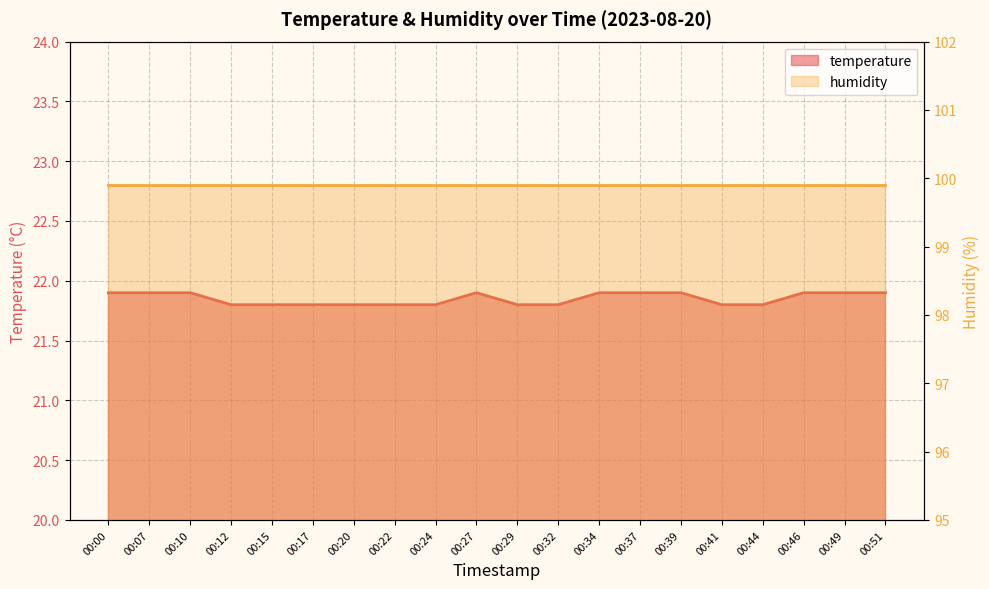

Rank the categories by value from highest to lowest.

00:00, 00:07, 00:10, 00:27, 00:34, 00:37, 00:39, 00:46, 00:49, 00:51, 00:12, 00:15, 00:17, 00:20, 00:22, 00:24, 00:29, 00:32, 00:41, 00:44